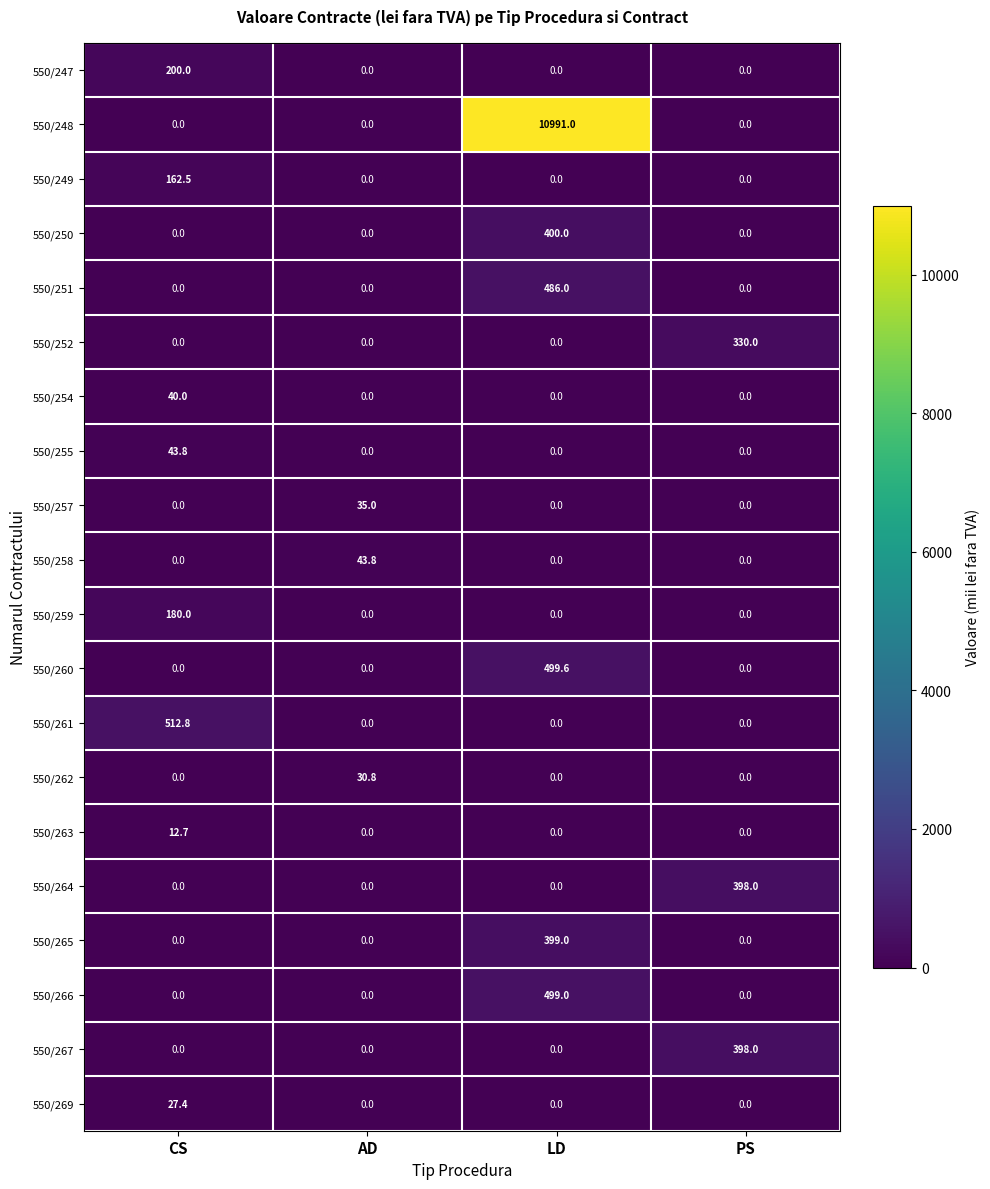

Which series has the largest total across all categories?

550/248